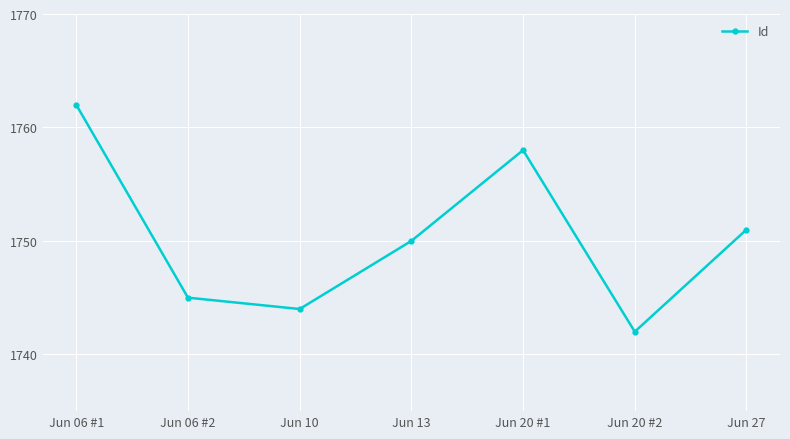

Reading left to right, what are all the values shown in this chart?

Jun 06 #1=1762	Jun 06 #2=1745	Jun 10=1744	Jun 13=1750	Jun 20 #1=1758	Jun 20 #2=1742	Jun 27=1751